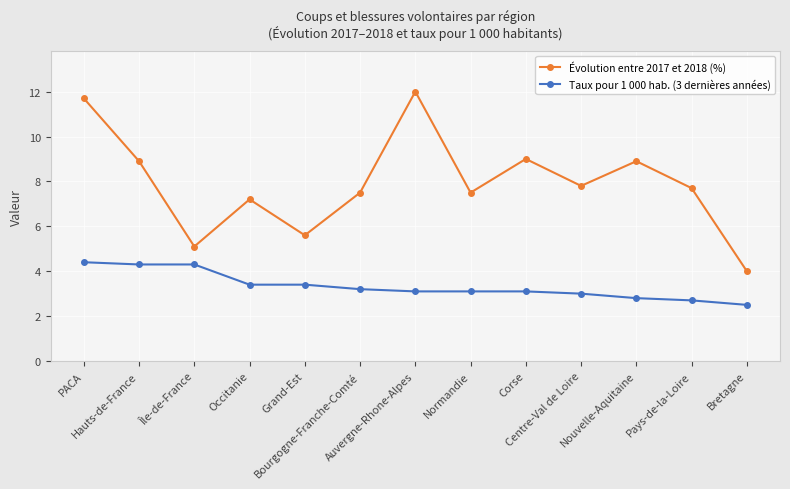

What is the difference between the maximum and minimum values in the Taux pour 1 000 hab. (3 dernières années) series?

1.9